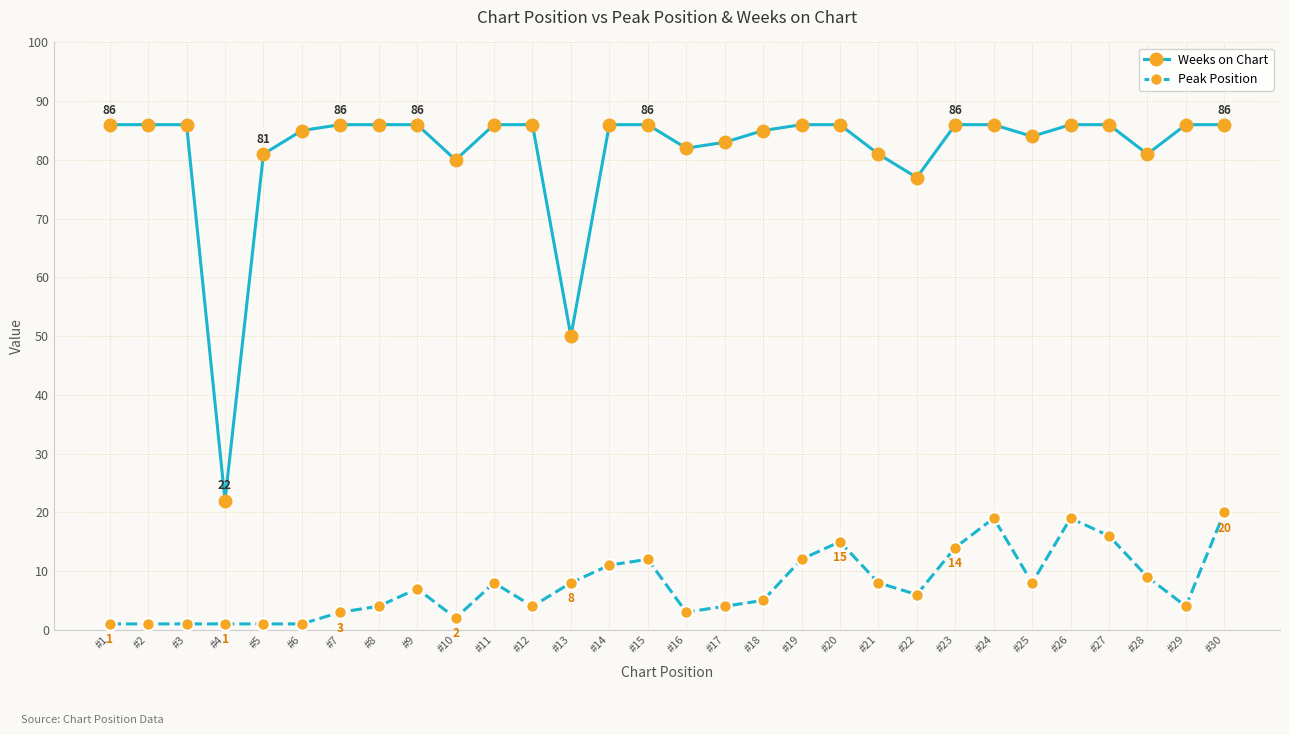

List the series in order of their peak value, highest first.

Weeks on Chart, Peak Position